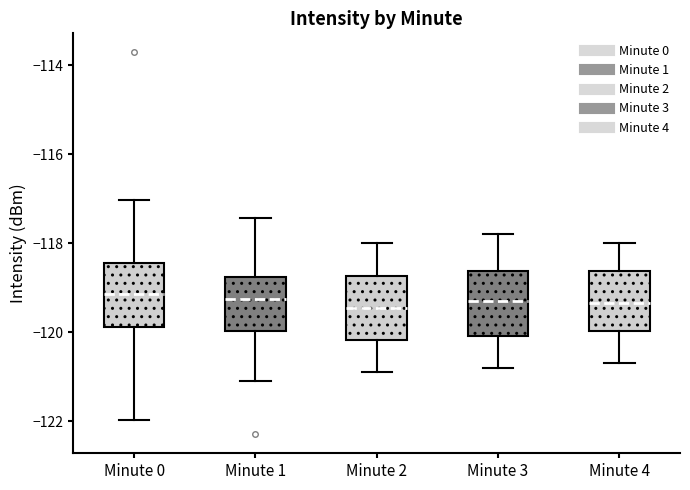

Where is the upper edge of the box for Minute 4 on the y-axis? The values are not printed on the chart, so give them approximately, as read against the axis.

-118.6